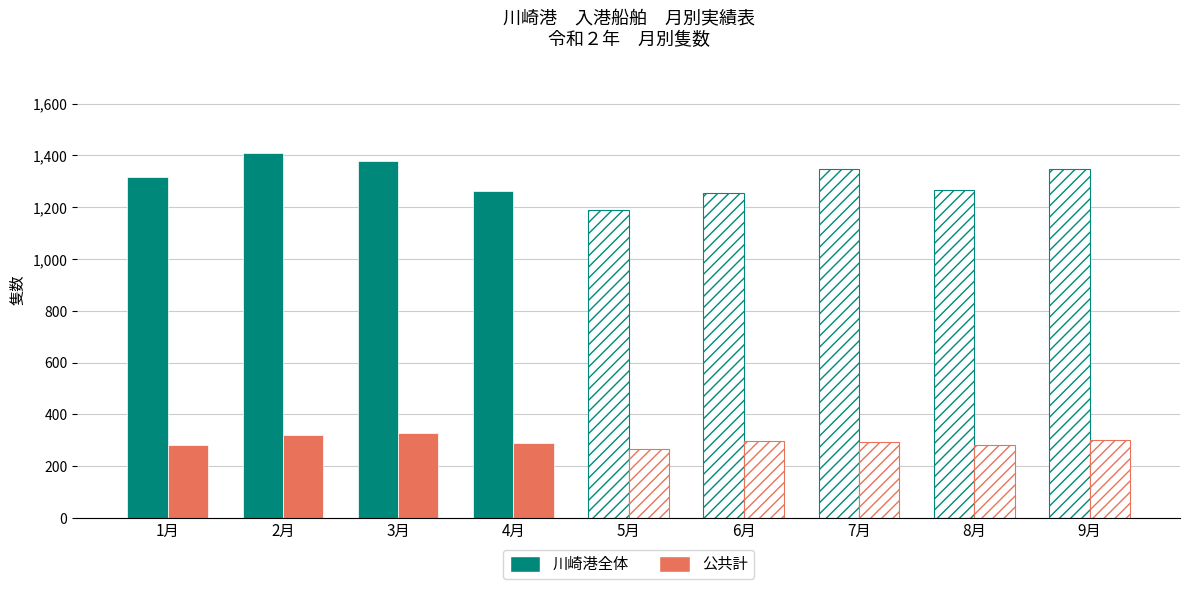

The 公共計 series shows 284 at 1月. True or false?

True